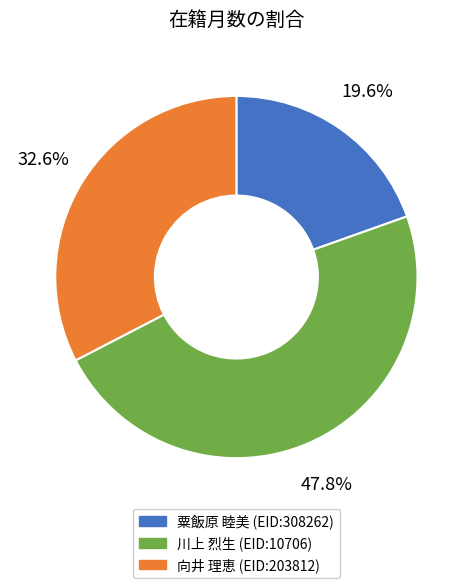

Is there a majority slice in this chart?

No